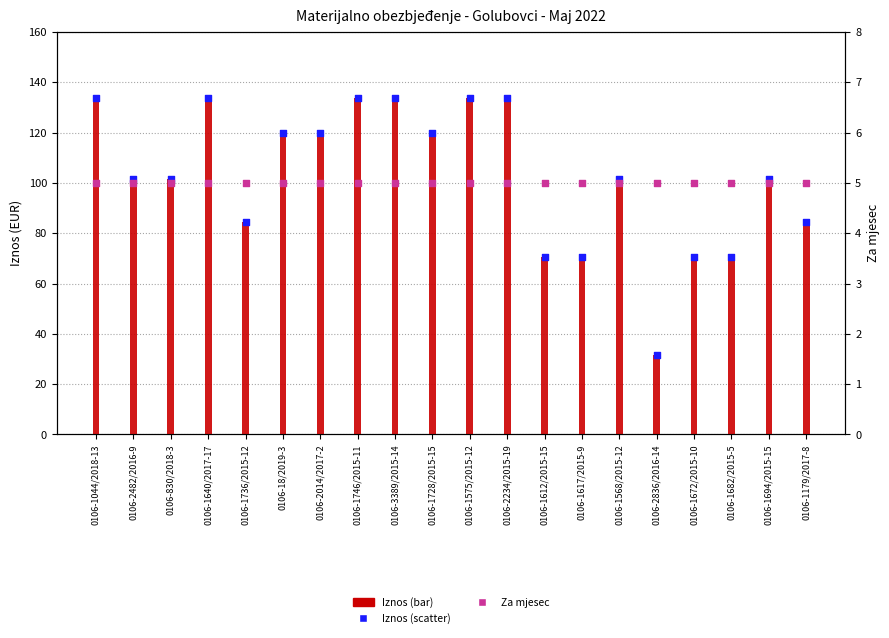

At which category is the sum across all series the highest?

0106-1044/2018-13